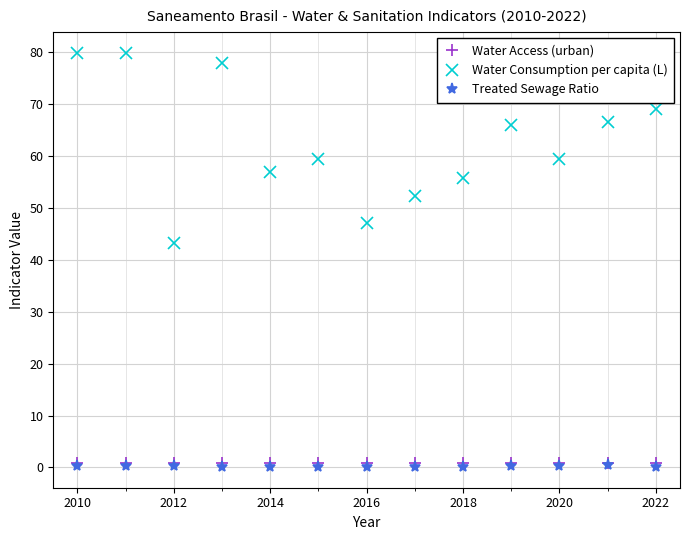

Which series has the largest total across all categories?

Water Consumption per capita (L)